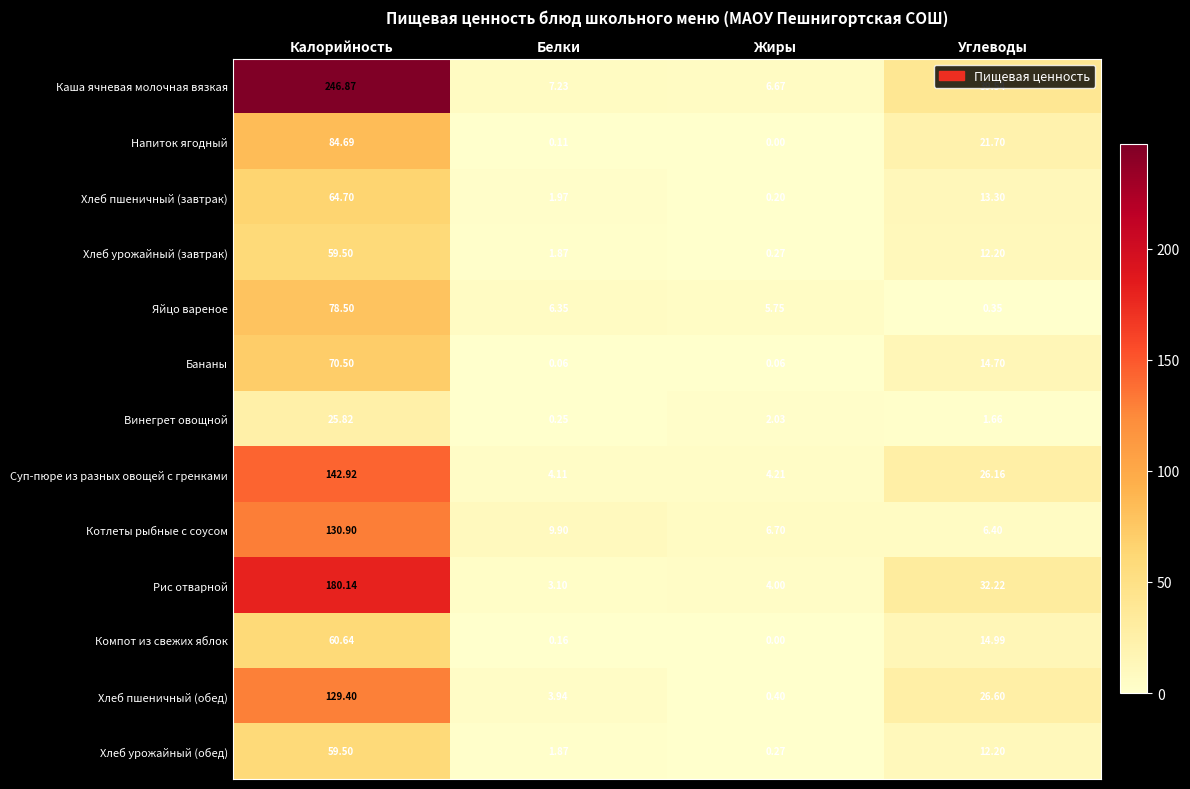

Which category has the highest value across all series?

Калорийность